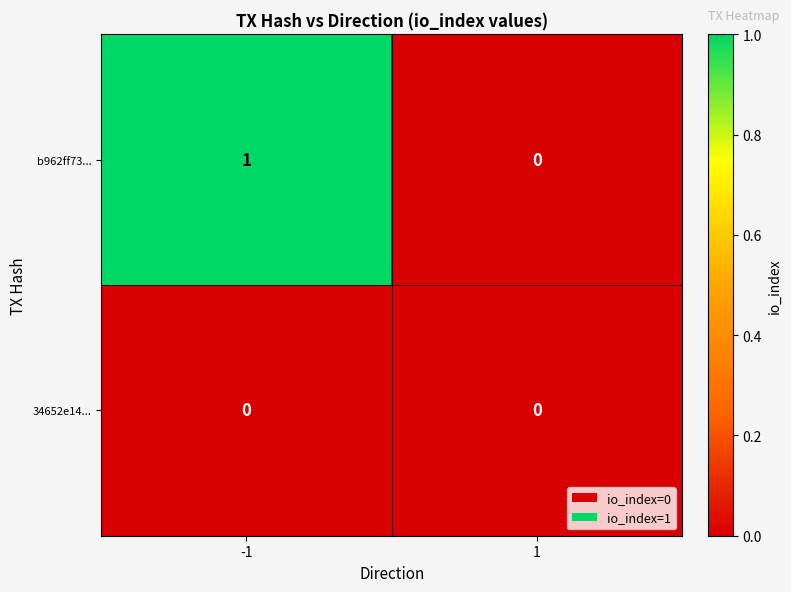

Which label corresponds to the largest value in the chart?

-1